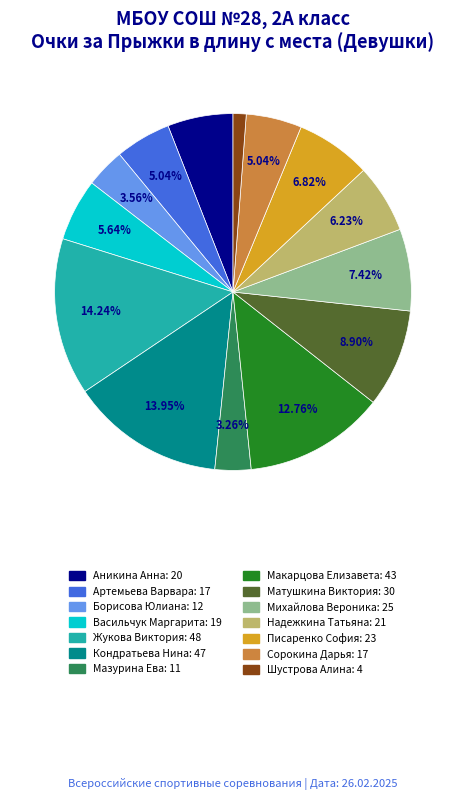

What percentage is the Аникина Анна slice, to the nearest percent?

6%